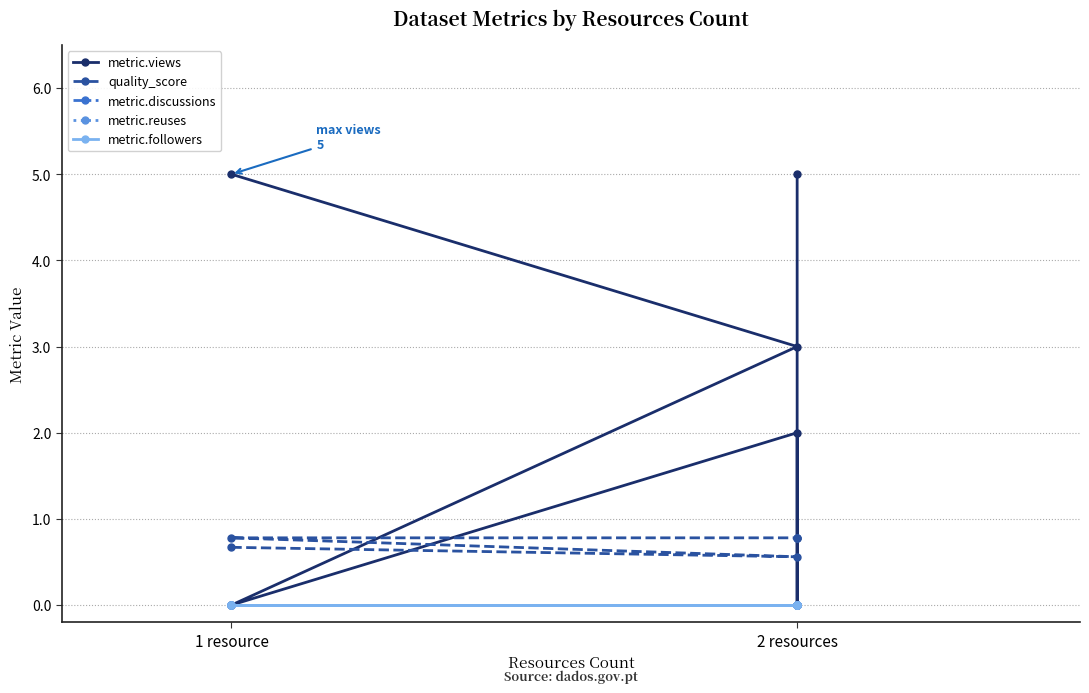

What are all the series names shown in the legend?

metric.views, quality_score, metric.discussions, metric.reuses, metric.followers